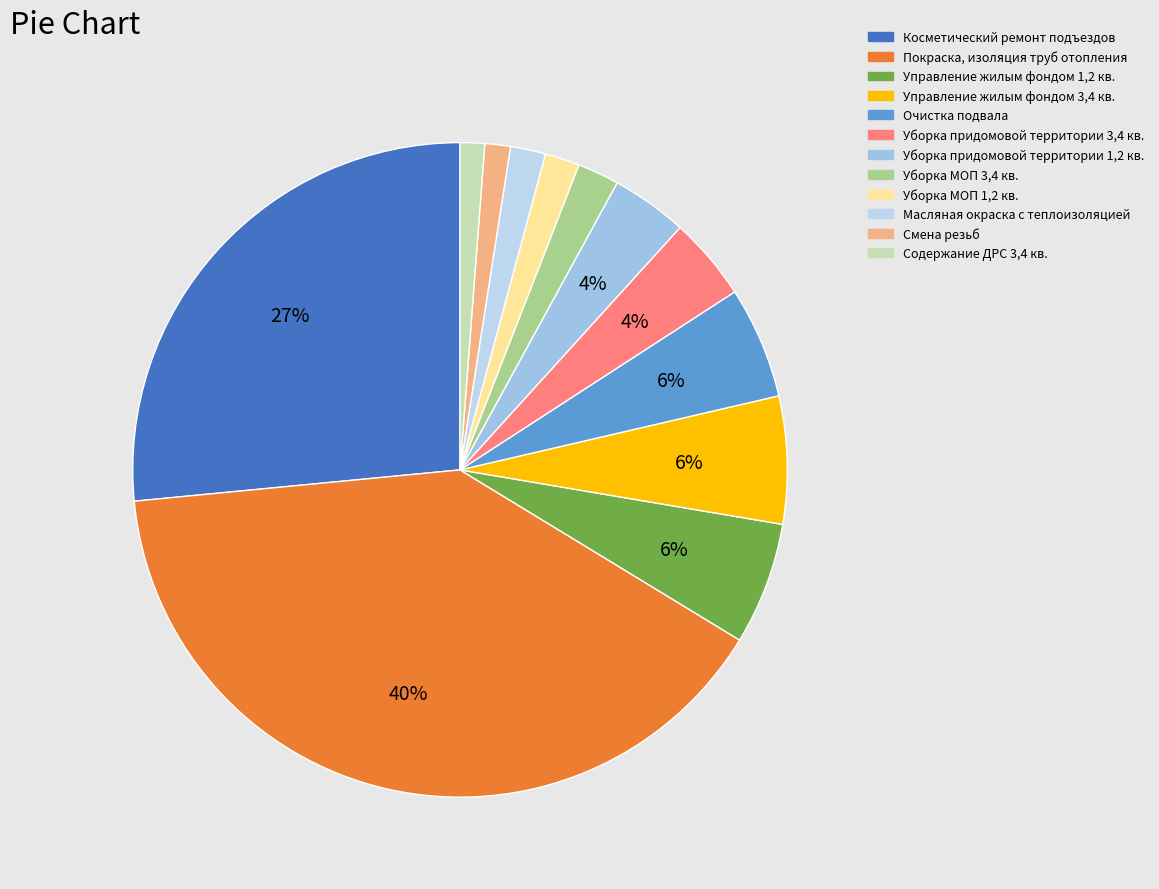

Count the number of slices in the pie.

12